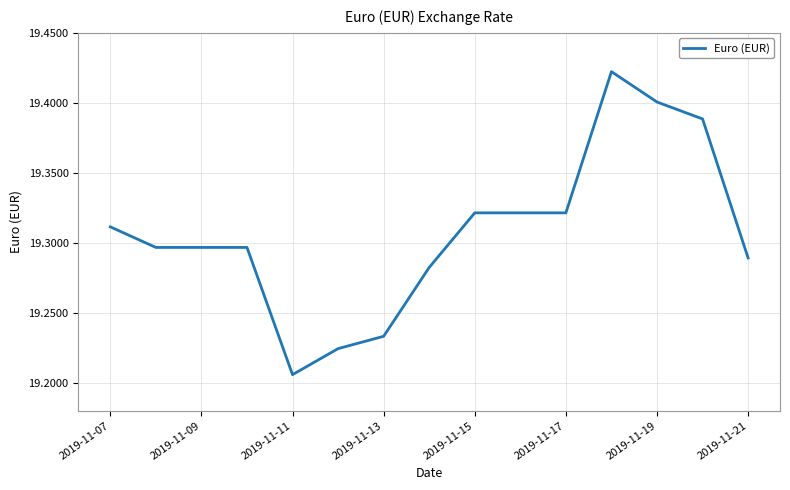

Does the chart have visible grid lines?

Yes